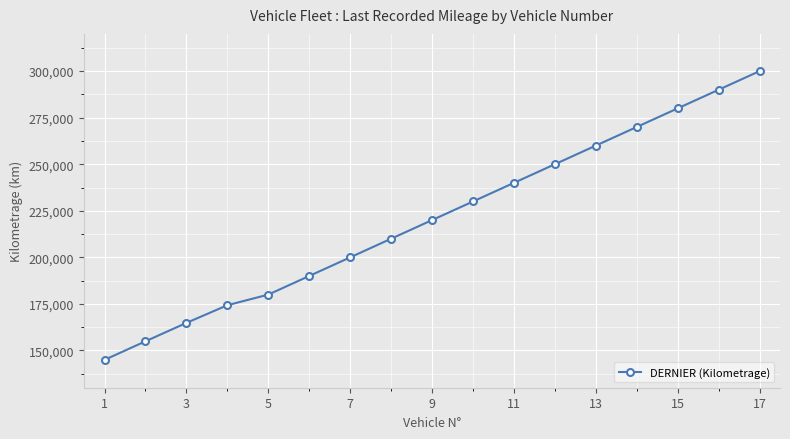

Reading left to right, list all the values displayed in this chart.

144960	154930	164800	174300	180000	190000	200000	210000	220000	230000	240000	250000	260000	270000	280000	290000	300000